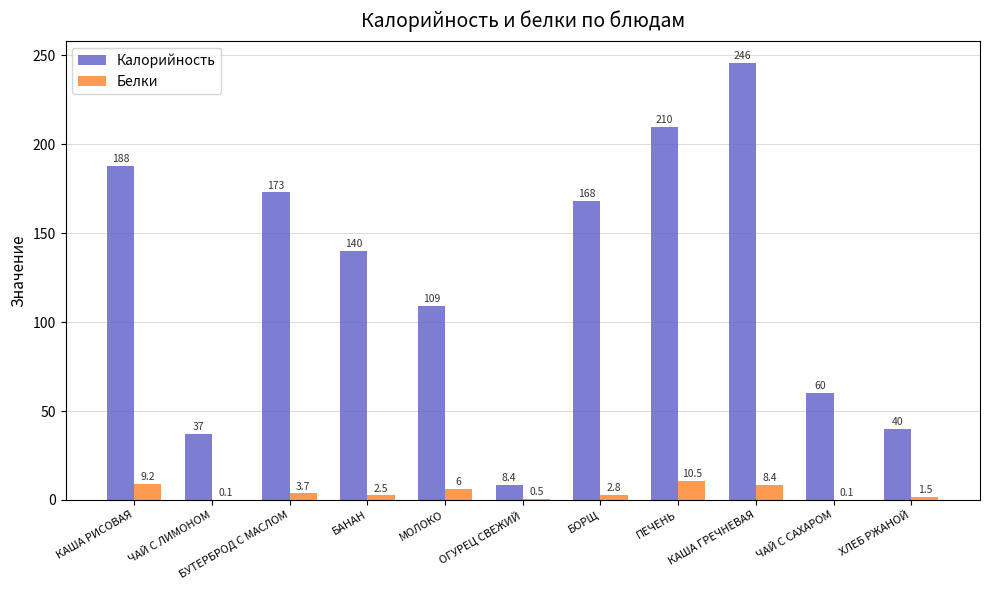

Are the bars grouped side by side (vs. stacked)?

Yes